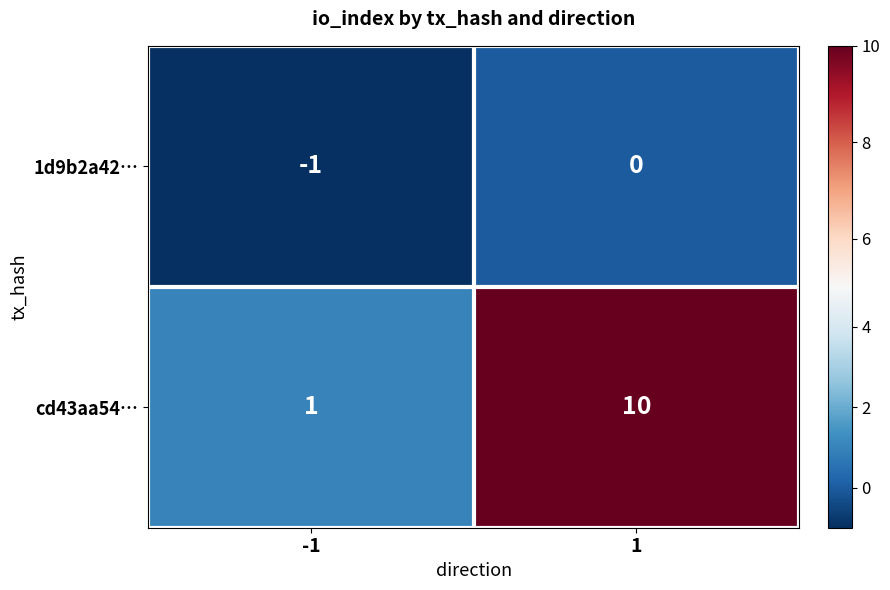

How many series are shown in this chart?

2